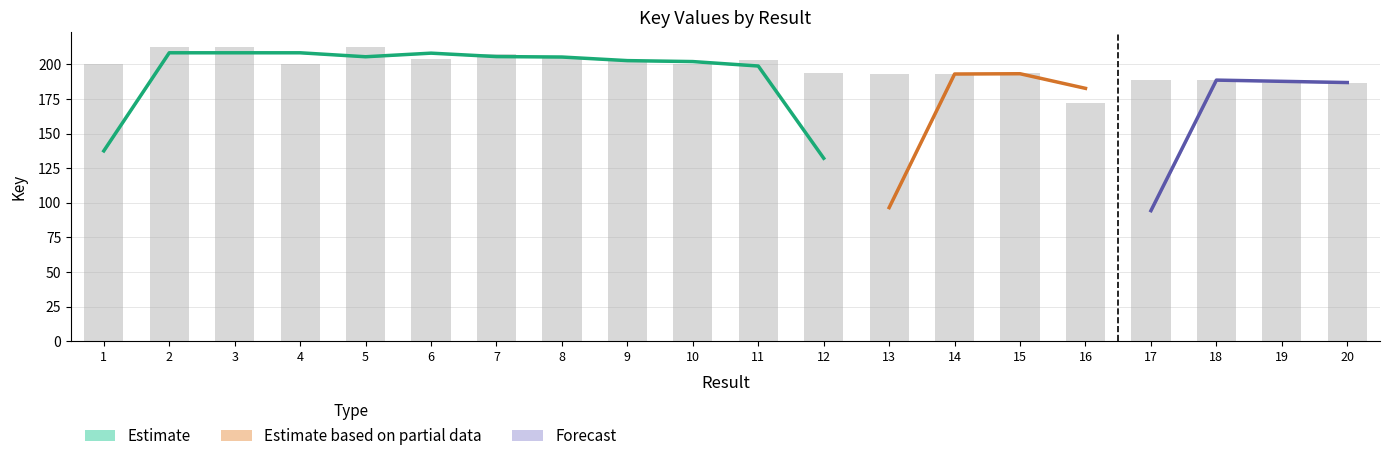

What is the difference between the second highest and minimum values?

40.7